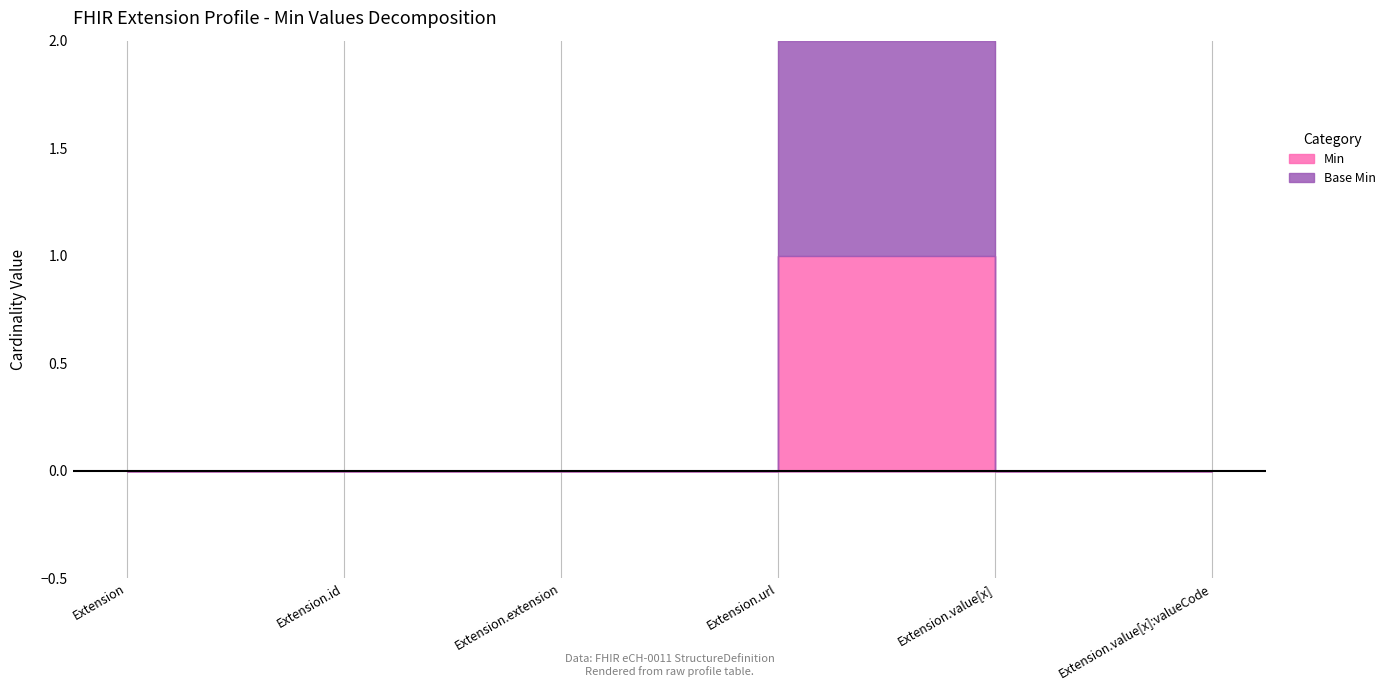

How many categories are shown in the chart?

6